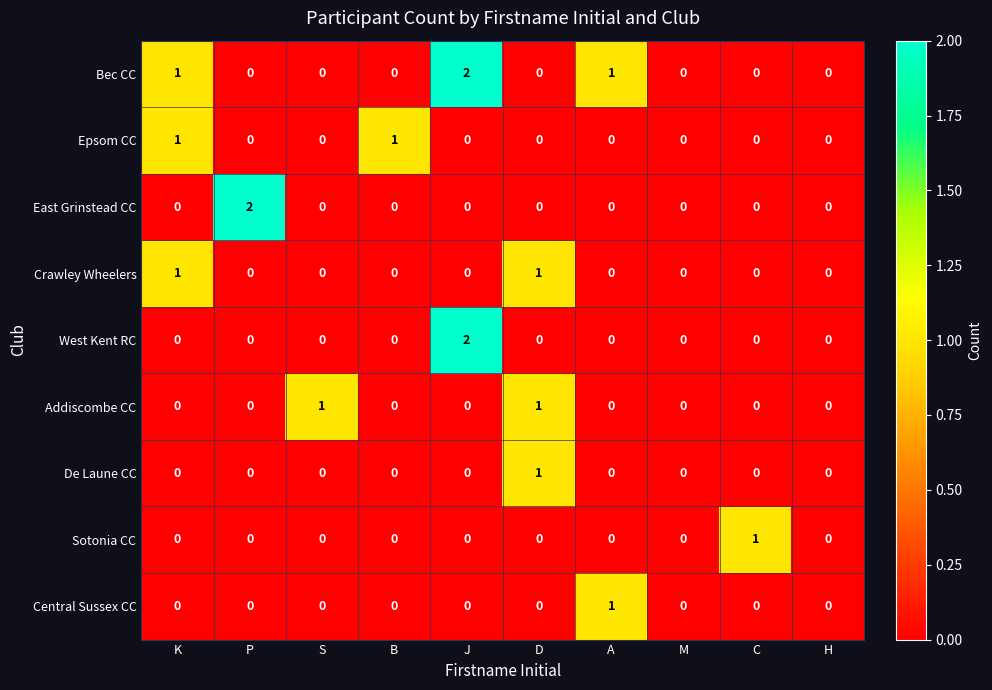

At which label does Central Sussex CC reach its peak?

A